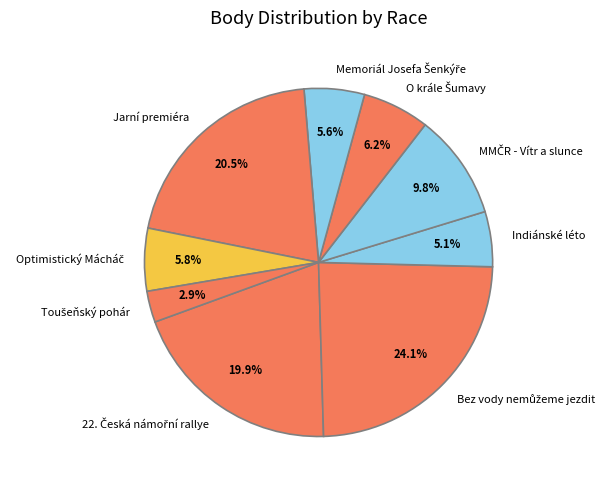

Is there any slice that represents more than half of the pie?

No